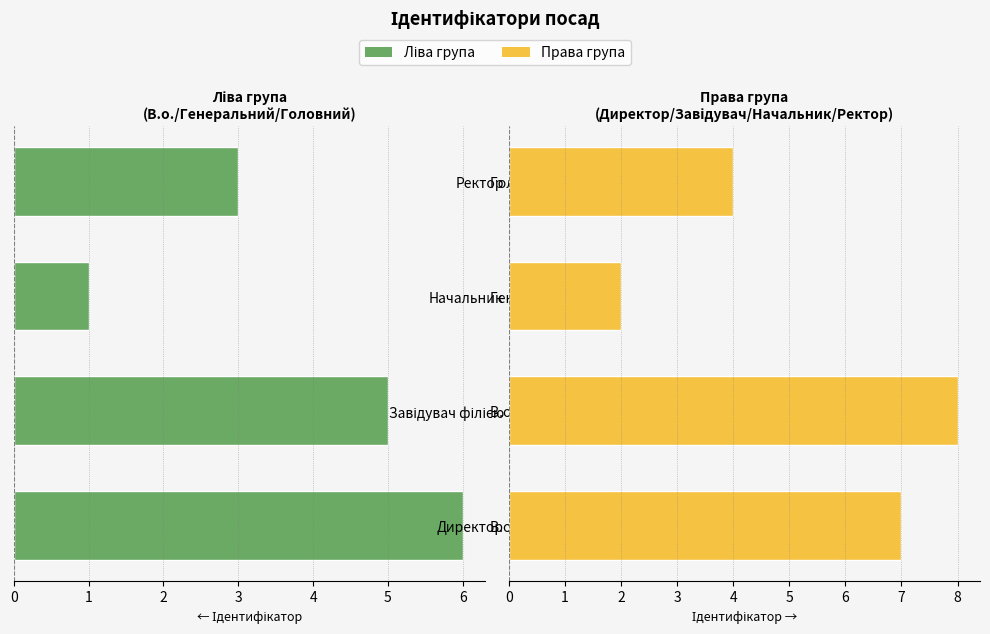

Between 4 and 5, which is larger?

5